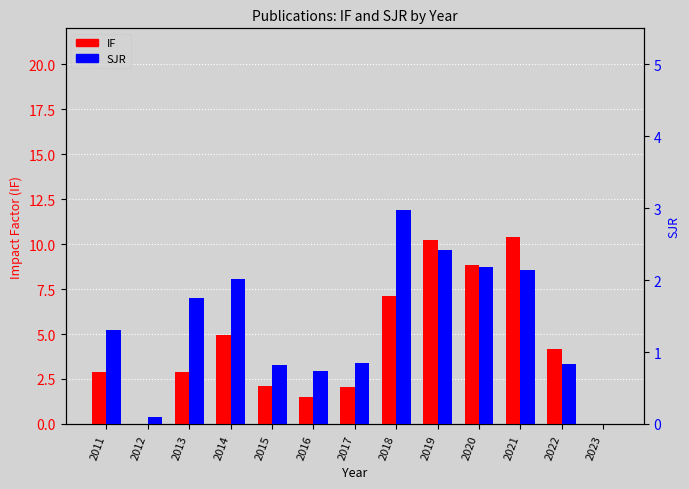

Between 2015 and 2019, which series saw the biggest shift?

IF